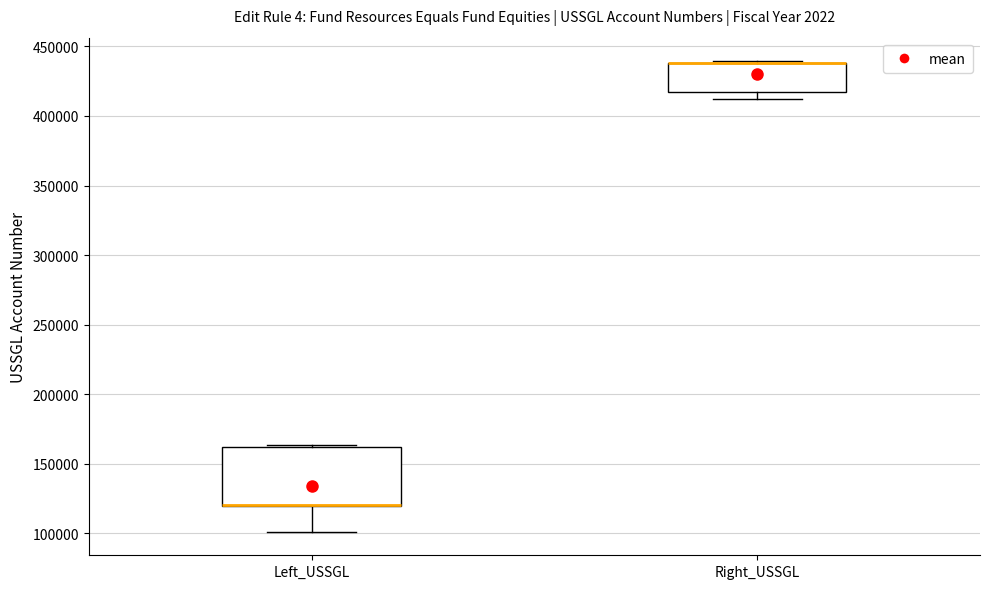

Reading left to right, read every box against the y-axis: the position of its median line, the range the box covers, and the ends of its whiskers. The values are not printed on the chart, so give them approximately, as read against the axis.

Left_USSGL: median 120000 (drawn on the box's lower edge), box 120000 to 160000, whiskers 100000 to 165000
Right_USSGL: median 440000 (drawn on the box's upper edge), box 415000 to 440000, whiskers 410000 to 440000